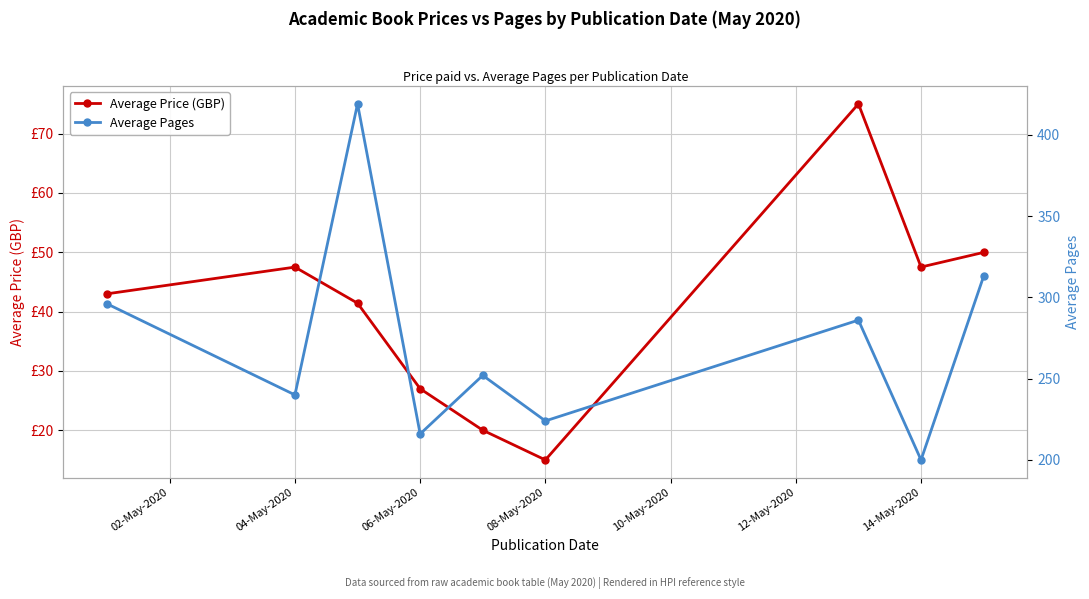

How many data points in Average Pages are above 252?

4